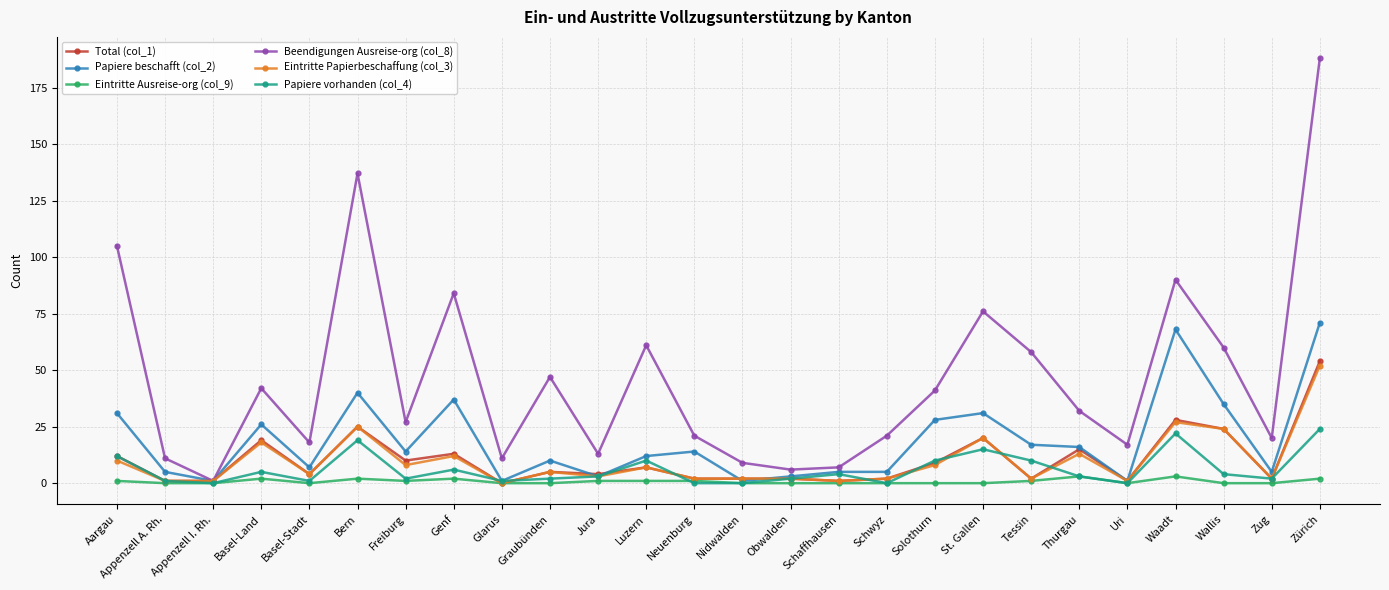

Reading left to right, list all the values displayed in this chart.

Total (col_1): Aargau=12	Appenzell A. Rh.=1	Appenzell I. Rh.=1	Basel-Land=19	Basel-Stadt=4	Bern=25	Freiburg=10	Genf=13	Glarus=0	Graubünden=5	Jura=4	Luzern=7	Neuenburg=2	Nidwalden=2	Obwalden=2	Schaffhausen=1	Schwyz=2	Solothurn=9	St. Gallen=20	Tessin=2	Thurgau=15	Uri=1	Waadt=28	Wallis=24	Zug=2	Zürich=54
Papiere beschafft (col_2): Aargau=31	Appenzell A. Rh.=5	Appenzell I. Rh.=1	Basel-Land=26	Basel-Stadt=7	Bern=40	Freiburg=14	Genf=37	Glarus=1	Graubünden=10	Jura=3	Luzern=12	Neuenburg=14	Nidwalden=1	Obwalden=3	Schaffhausen=5	Schwyz=5	Solothurn=28	St. Gallen=31	Tessin=17	Thurgau=16	Uri=1	Waadt=68	Wallis=35	Zug=5	Zürich=71
Eintritte Ausreise-org (col_9): Aargau=1	Appenzell A. Rh.=0	Appenzell I. Rh.=0	Basel-Land=2	Basel-Stadt=0	Bern=2	Freiburg=1	Genf=2	Glarus=0	Graubünden=0	Jura=1	Luzern=1	Neuenburg=1	Nidwalden=0	Obwalden=0	Schaffhausen=0	Schwyz=0	Solothurn=0	St. Gallen=0	Tessin=1	Thurgau=3	Uri=0	Waadt=3	Wallis=0	Zug=0	Zürich=2
Beendigungen Ausreise-org (col_8): Aargau=105	Appenzell A. Rh.=11	Appenzell I. Rh.=1	Basel-Land=42	Basel-Stadt=18	Bern=137	Freiburg=27	Genf=84	Glarus=11	Graubünden=47	Jura=13	Luzern=61	Neuenburg=21	Nidwalden=9	Obwalden=6	Schaffhausen=7	Schwyz=21	Solothurn=41	St. Gallen=76	Tessin=58	Thurgau=32	Uri=17	Waadt=90	Wallis=60	Zug=20	Zürich=188
Eintritte Papierbeschaffung (col_3): Aargau=10	Appenzell A. Rh.=1	Appenzell I. Rh.=1	Basel-Land=18	Basel-Stadt=4	Bern=25	Freiburg=8	Genf=12	Glarus=0	Graubünden=5	Jura=3	Luzern=7	Neuenburg=2	Nidwalden=2	Obwalden=2	Schaffhausen=1	Schwyz=2	Solothurn=8	St. Gallen=20	Tessin=2	Thurgau=13	Uri=1	Waadt=27	Wallis=24	Zug=2	Zürich=52
Papiere vorhanden (col_4): Aargau=12	Appenzell A. Rh.=1	Appenzell I. Rh.=0	Basel-Land=5	Basel-Stadt=1	Bern=19	Freiburg=2	Genf=6	Glarus=1	Graubünden=2	Jura=3	Luzern=10	Neuenburg=0	Nidwalden=0	Obwalden=2	Schaffhausen=4	Schwyz=0	Solothurn=10	St. Gallen=15	Tessin=10	Thurgau=3	Uri=0	Waadt=22	Wallis=4	Zug=2	Zürich=24